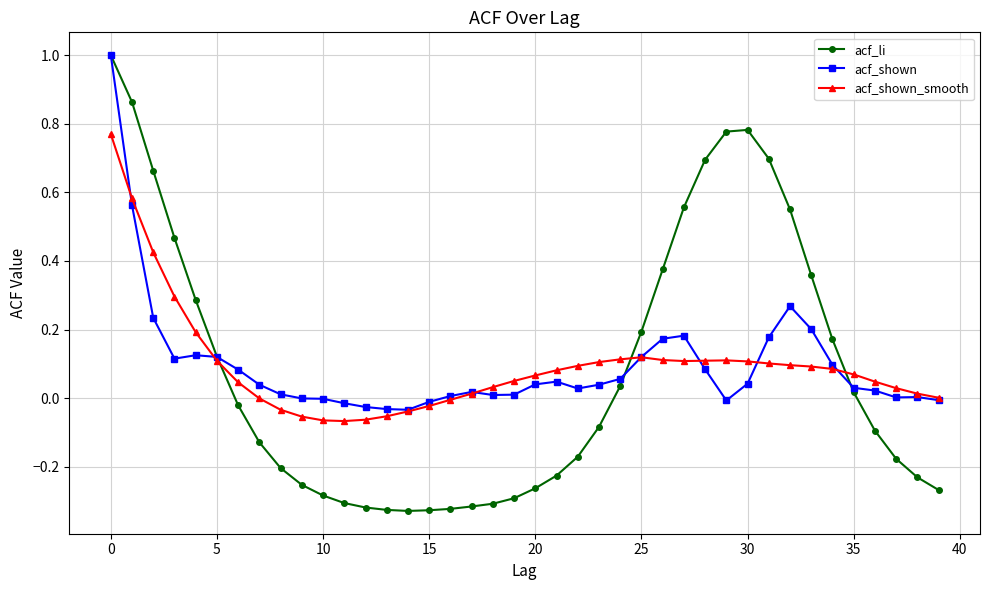

Which series has the largest range (max minus min)?

acf_li